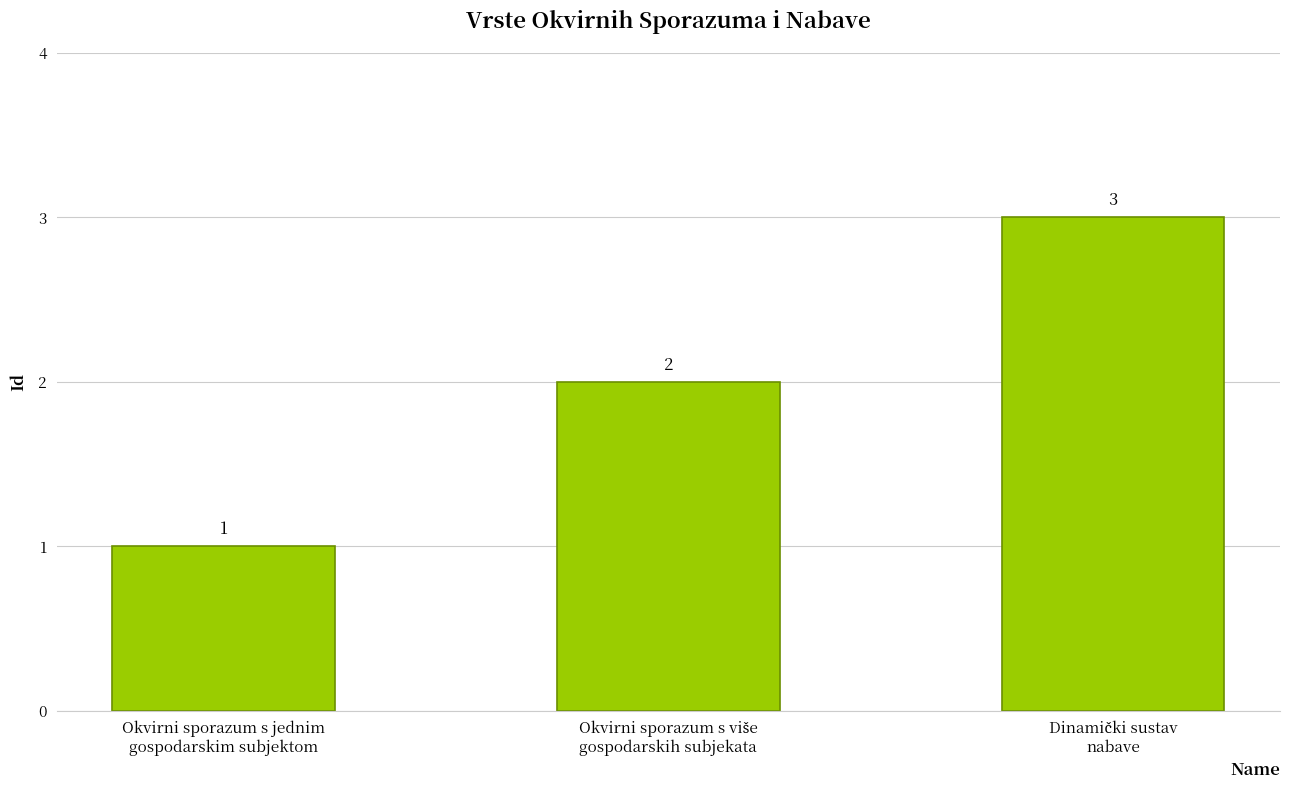

What is the value of the 2nd bar from the left?

2